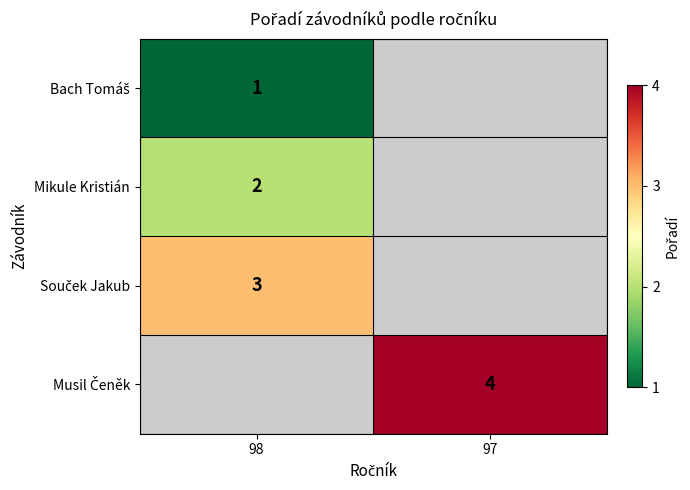

How many values in Bach Tomáš are above zero?

1